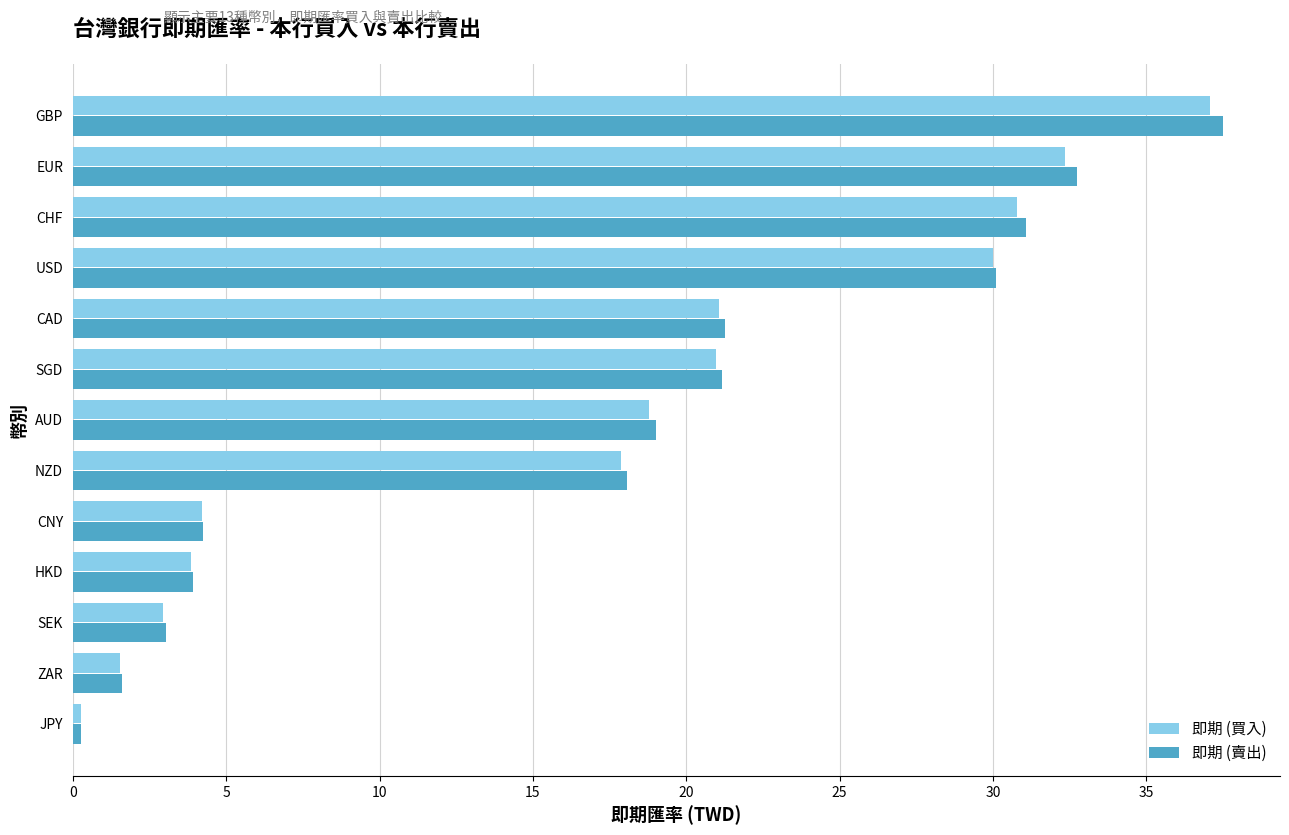

Which category has the highest value across all series?

GBP